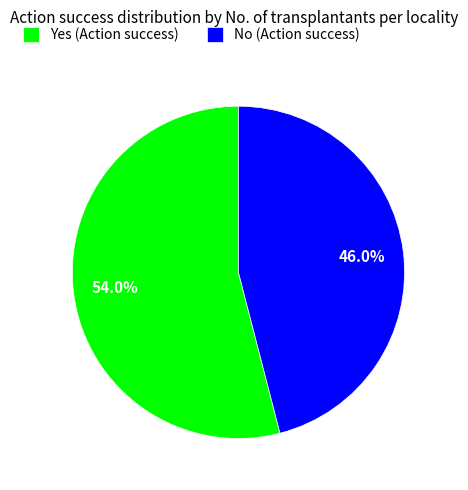

What is the majority slice?

Yes